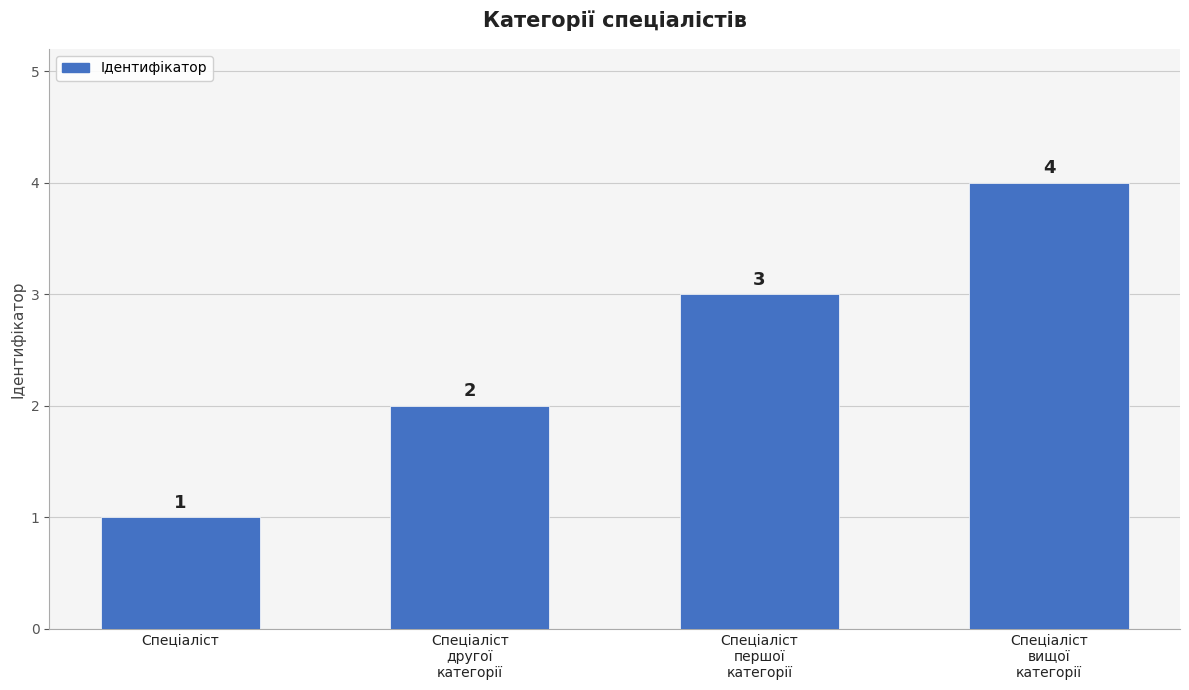

Which has a higher value, Спеціаліст
першої
категорії or Спеціаліст
вищої
категорії?

Спеціаліст
вищої
категорії